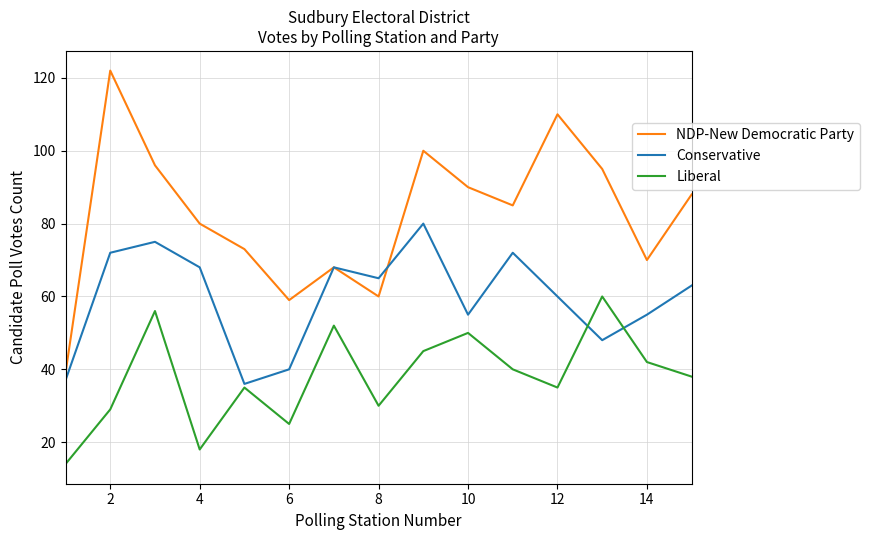

What is the greatest value displayed?

122